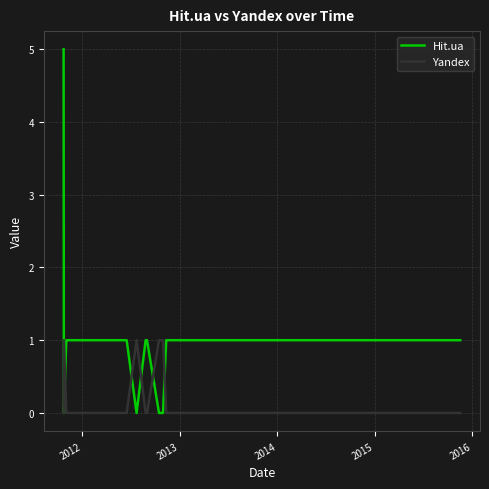

What is the maximum value shown in the chart?

5